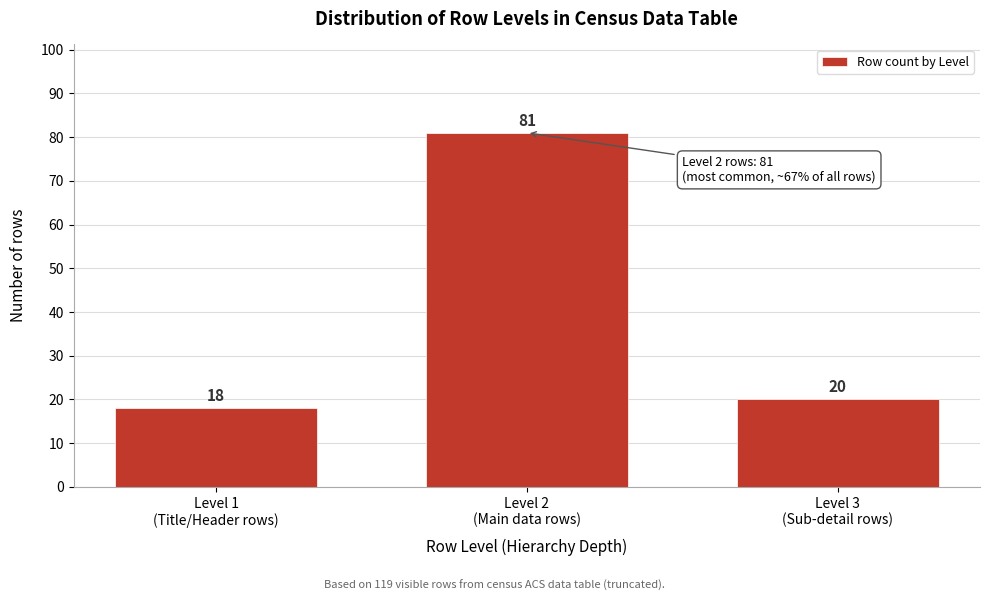

Reading right to left, list all the values displayed in this chart.

20	81	18